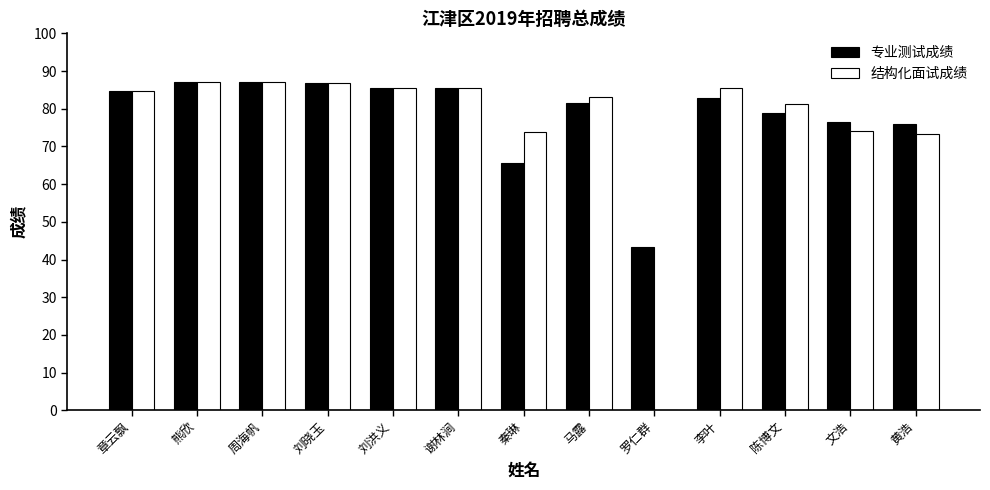

The 专业测试成绩 series shows 81.5 at 马露. True or false?

True